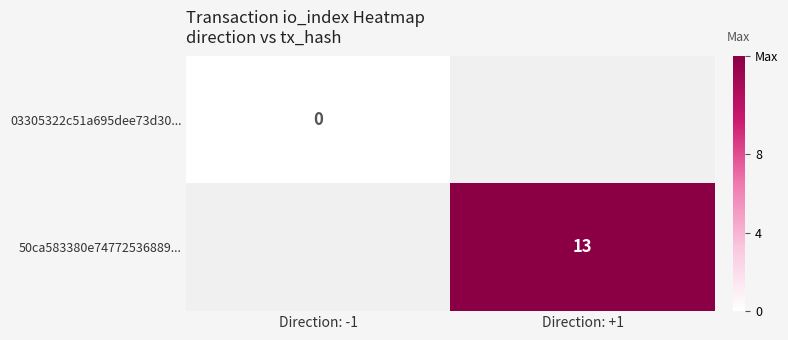

List the series in order of their overall mean, lowest first.

03305322c51a695dee73d30..., 50ca583380e74772536889...